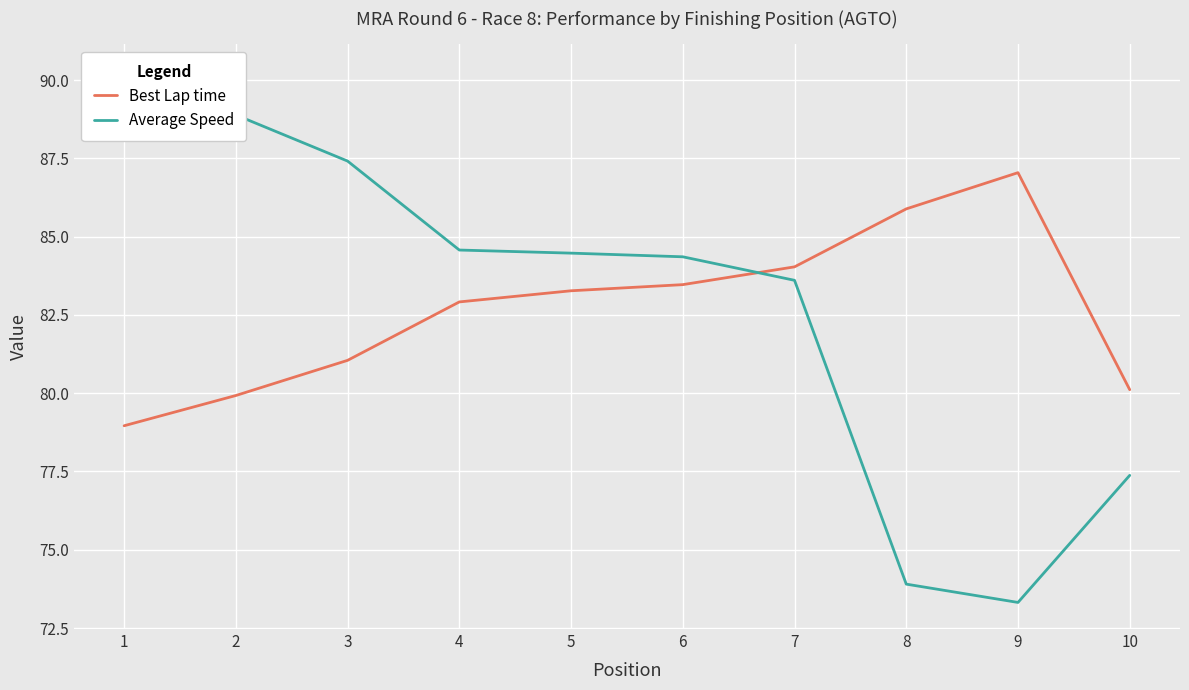

How many values in the Average Speed series exceed 84?

6